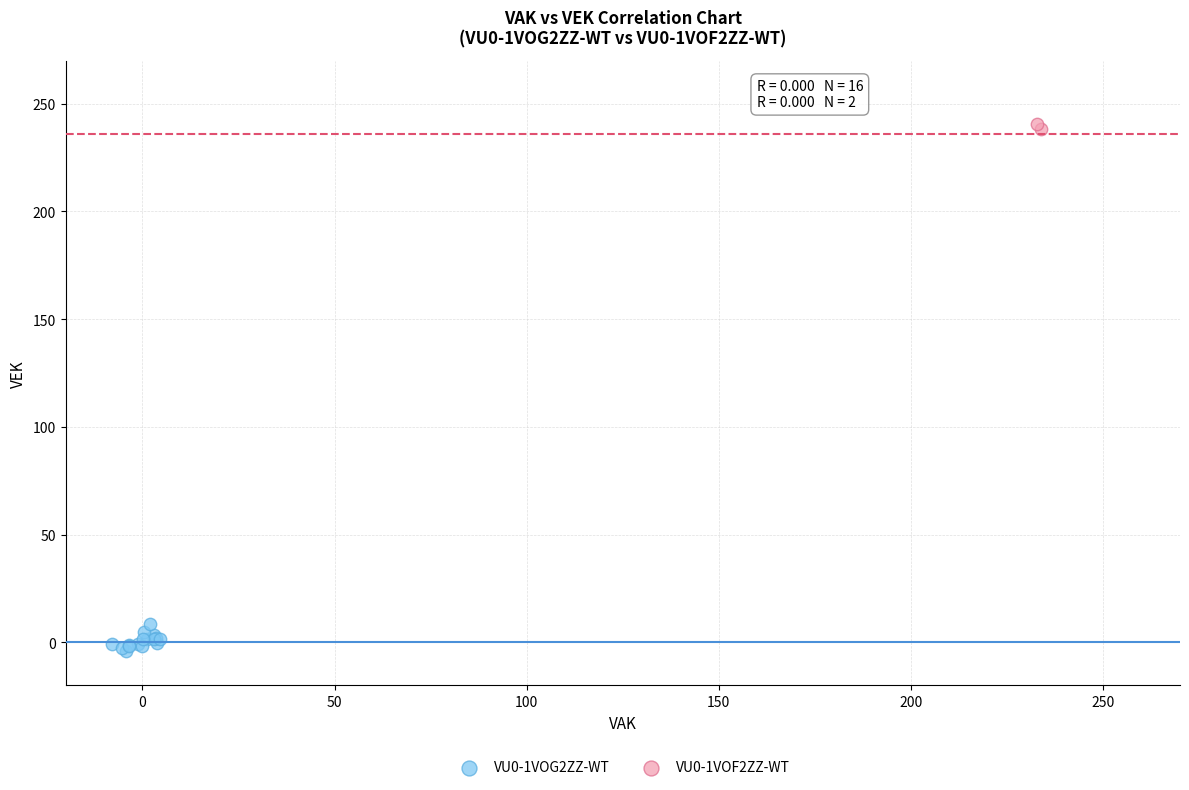

Which series contains the lowest Y value?

VU0-1VOG2ZZ-WT